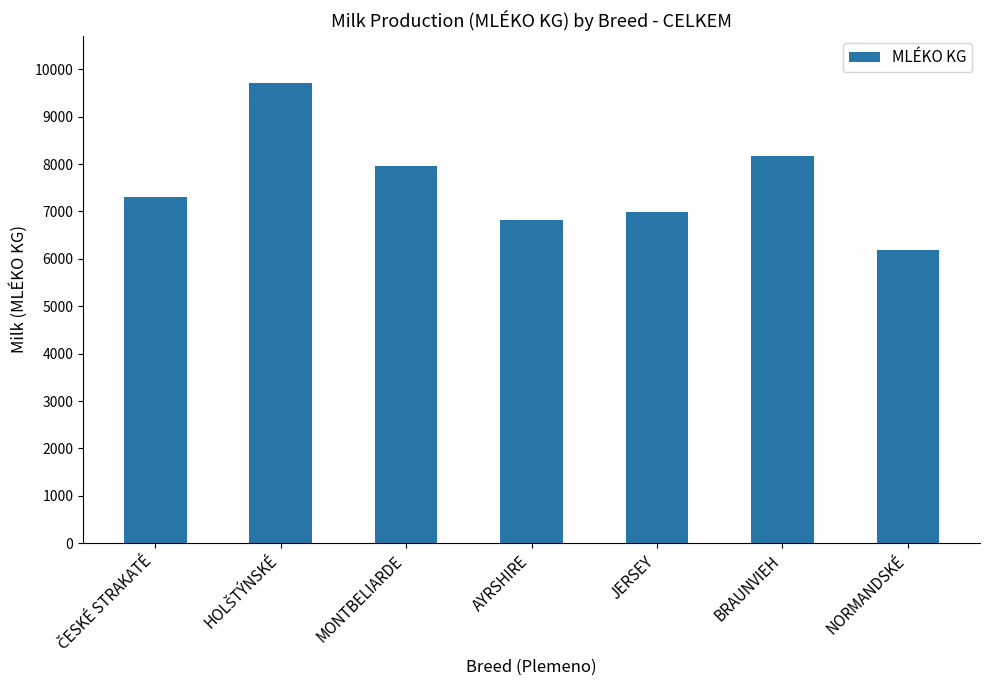

Approximately how many times larger is the value at JERSEY compared to AYRSHIRE?

1.0